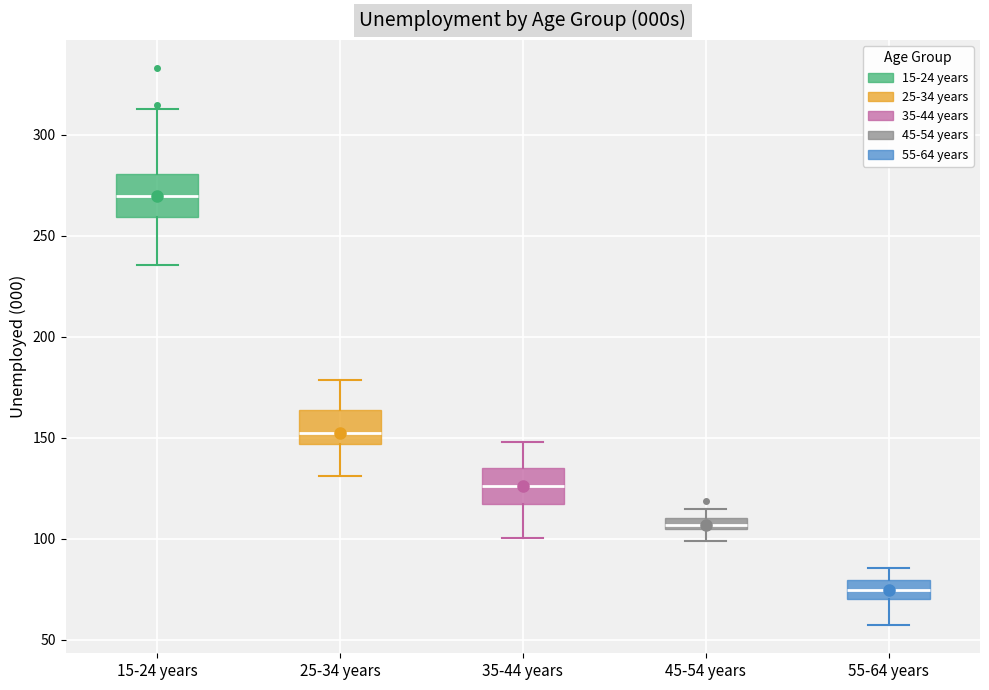

Where is the lower edge of the box for 15-24 years on the y-axis? The values are not printed on the chart, so give them approximately, as read against the axis.

260